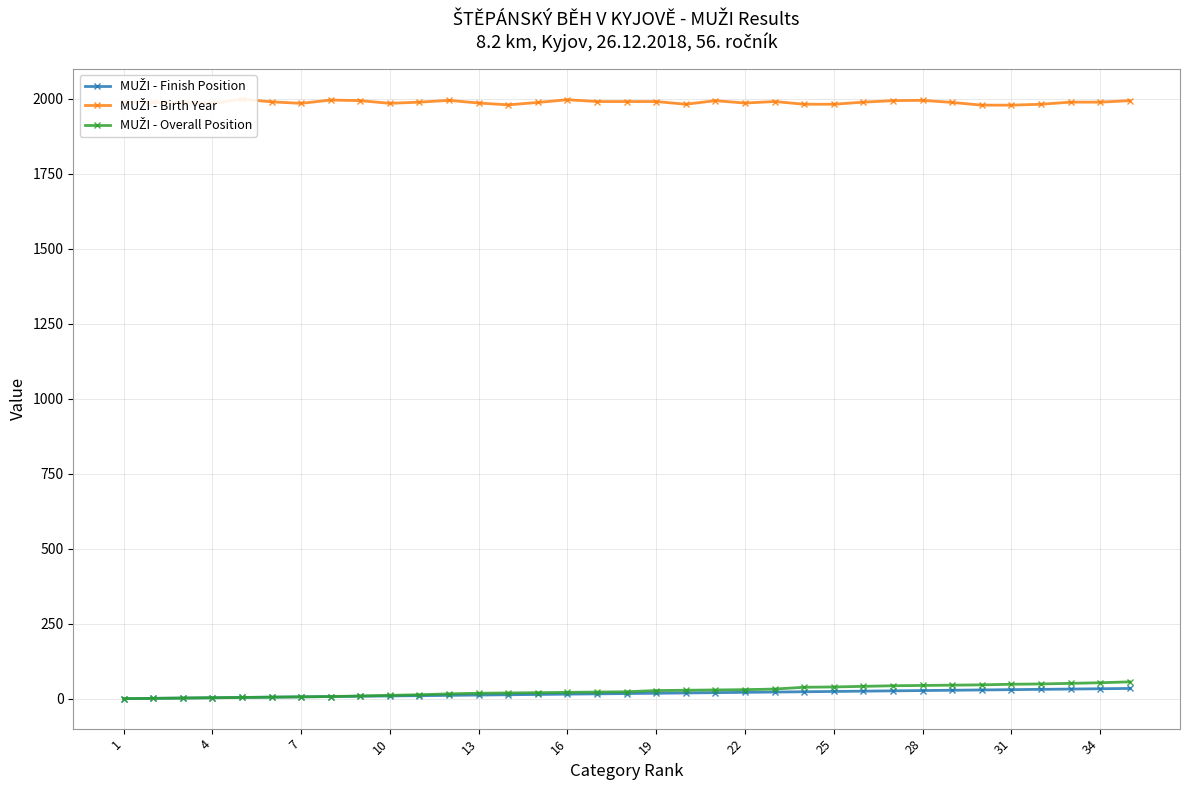

Which series changed the most between 7 and 15?

MUŽI - Overall Position